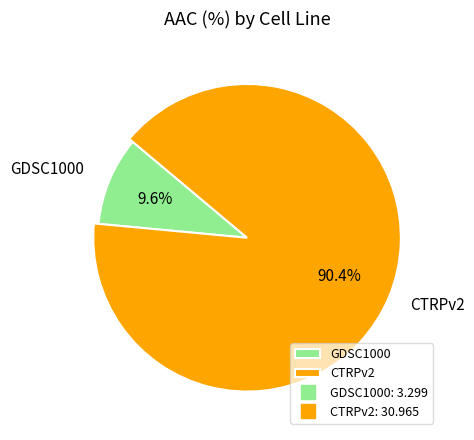

To the nearest percent, what is the combined percentage of GDSC1000 and CTRPv2?

100%